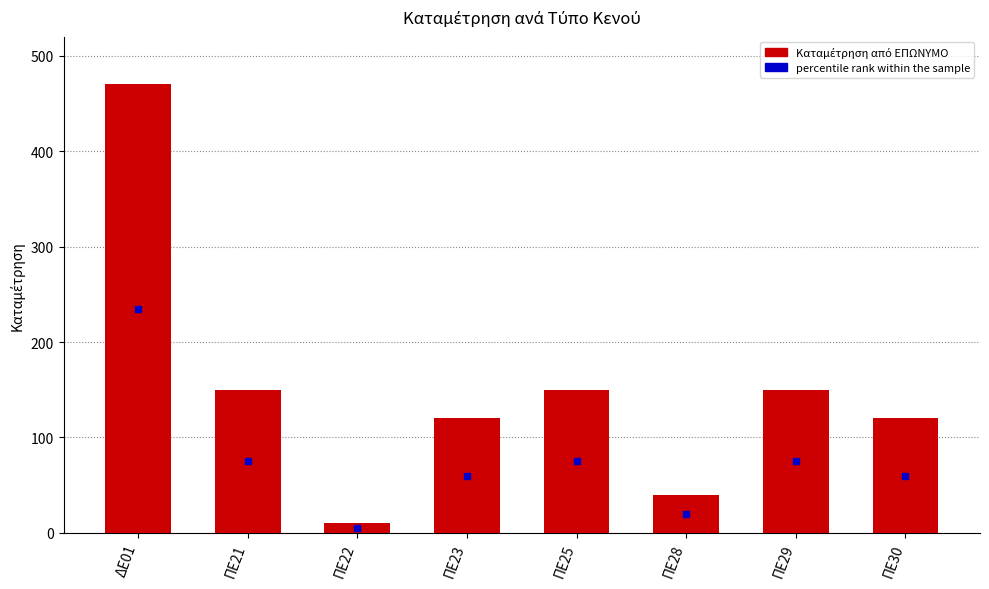

Reading left to right, extract all data points from this chart.

470	150	10	120	150	40	150	120